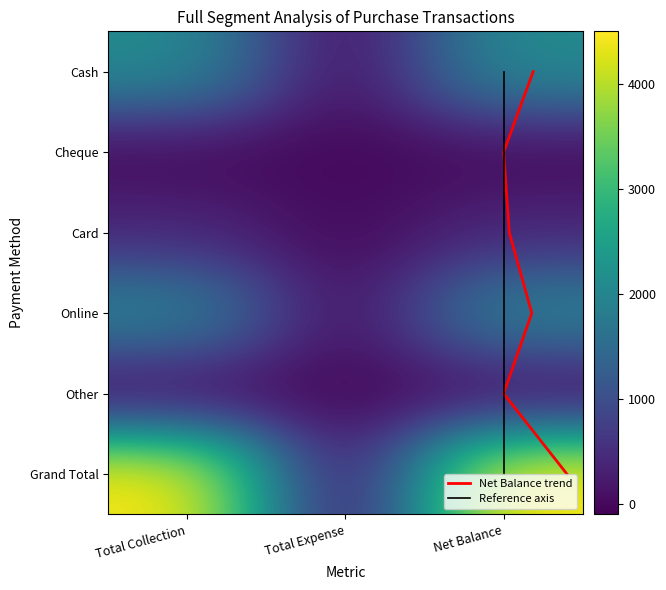

List the labels in order of Card value, largest first.

Total Collection, Net Balance, Total Expense